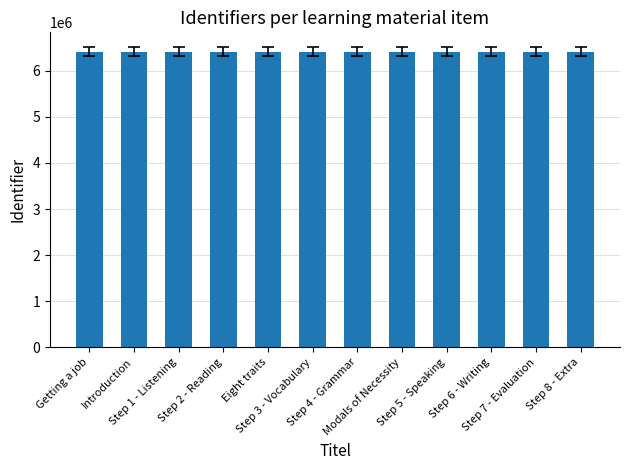

What is the greatest value displayed?

6410553